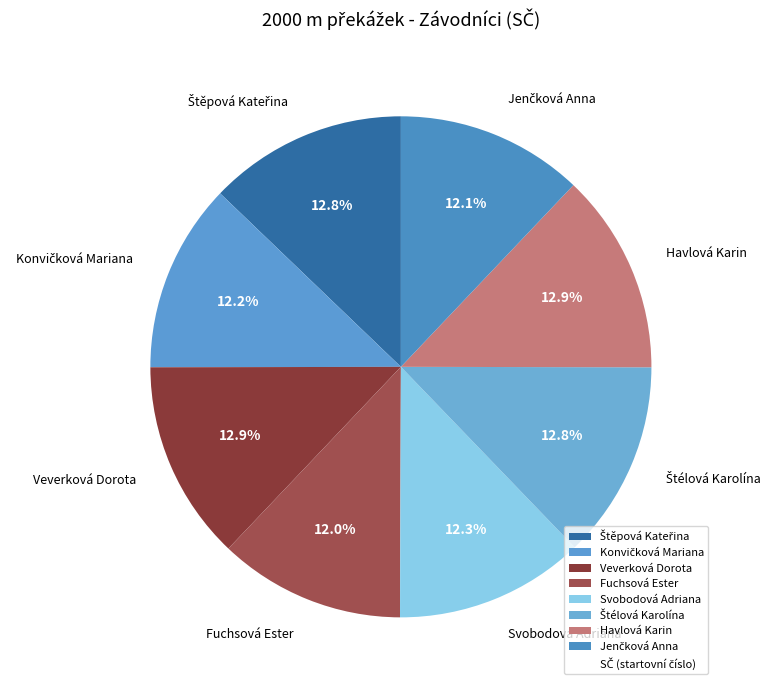

Is there any slice that represents more than half of the pie?

No